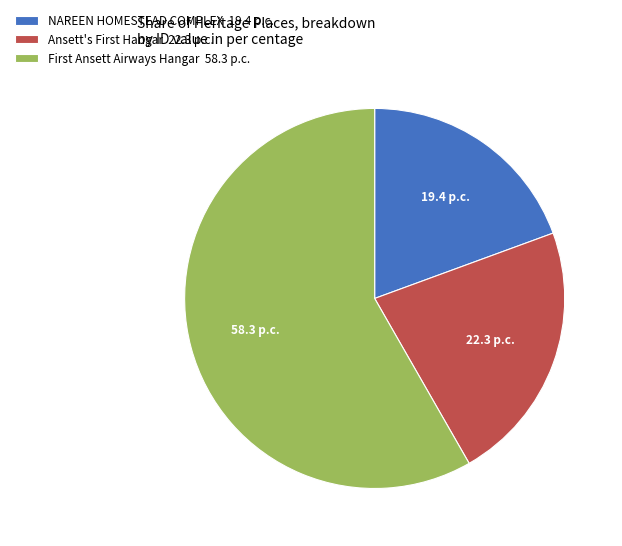

Rank the categories by value from highest to lowest.

First Ansett Airways Hangar, Ansett's First Hangar, NAREEN HOMESTEAD COMPLEX